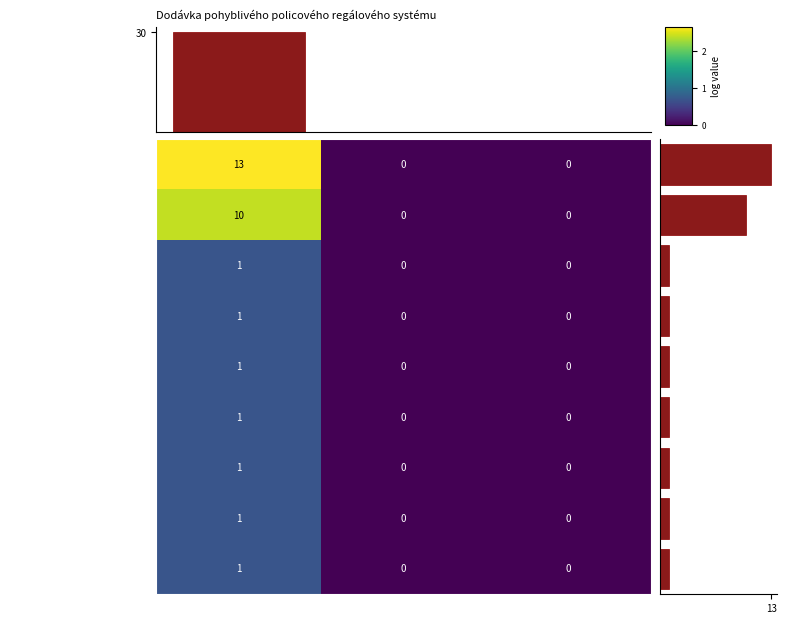

Between Cena and JC/mj, which is larger?

Cena